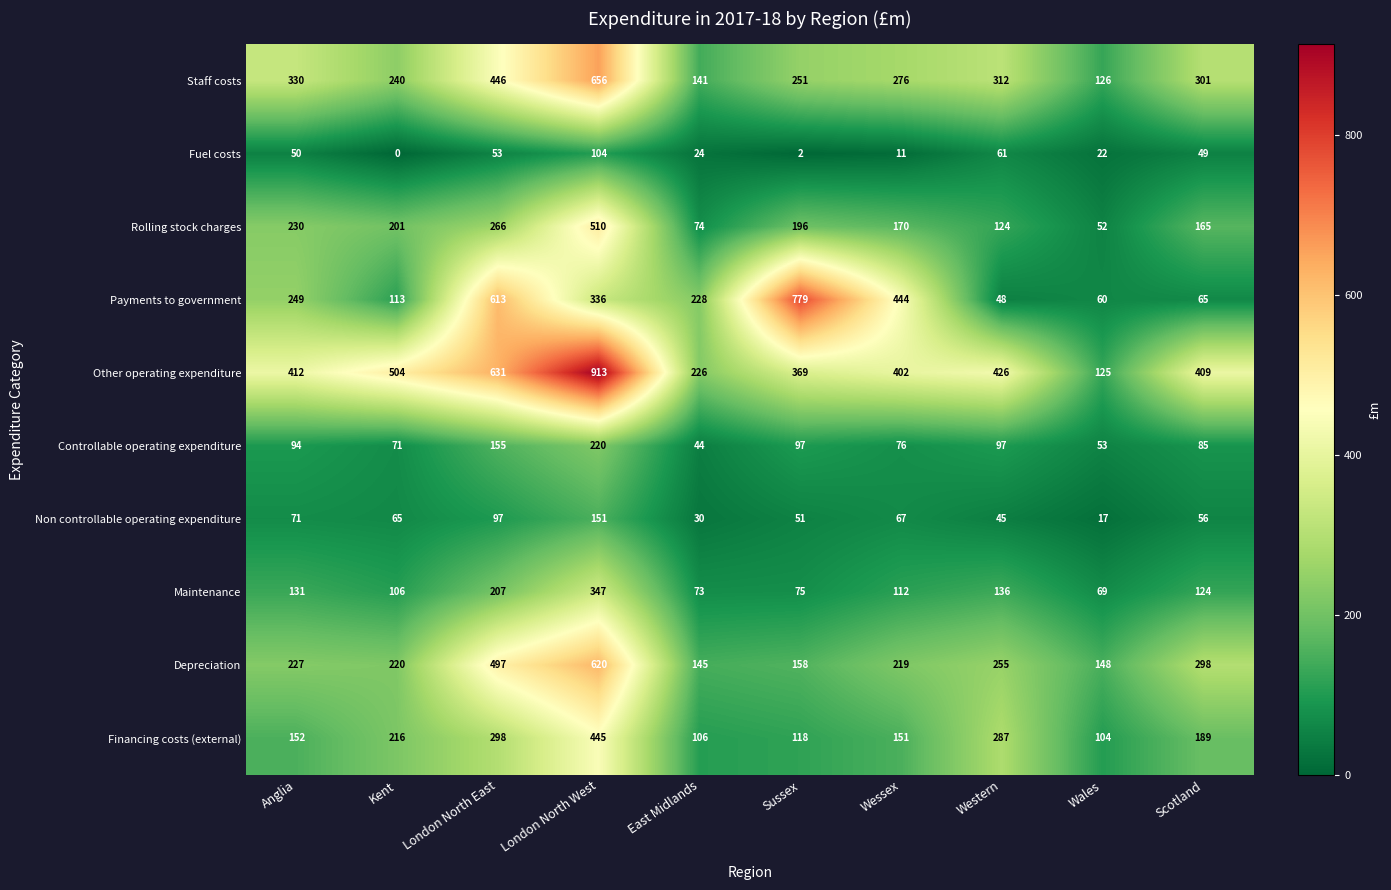

The Maintenance series shows 136 at Western. True or false?

True